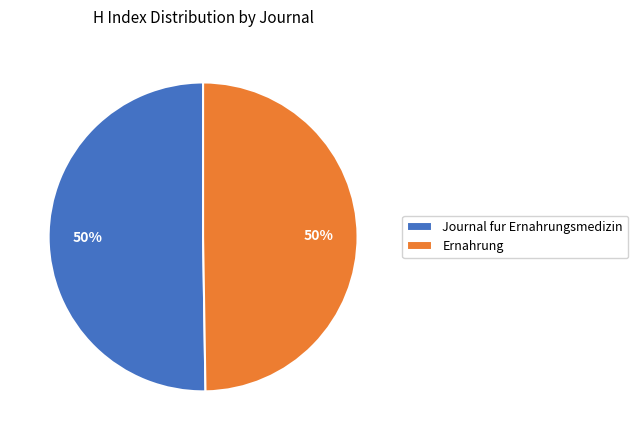

Is it true that Ernahrung is 64% of the pie?

False